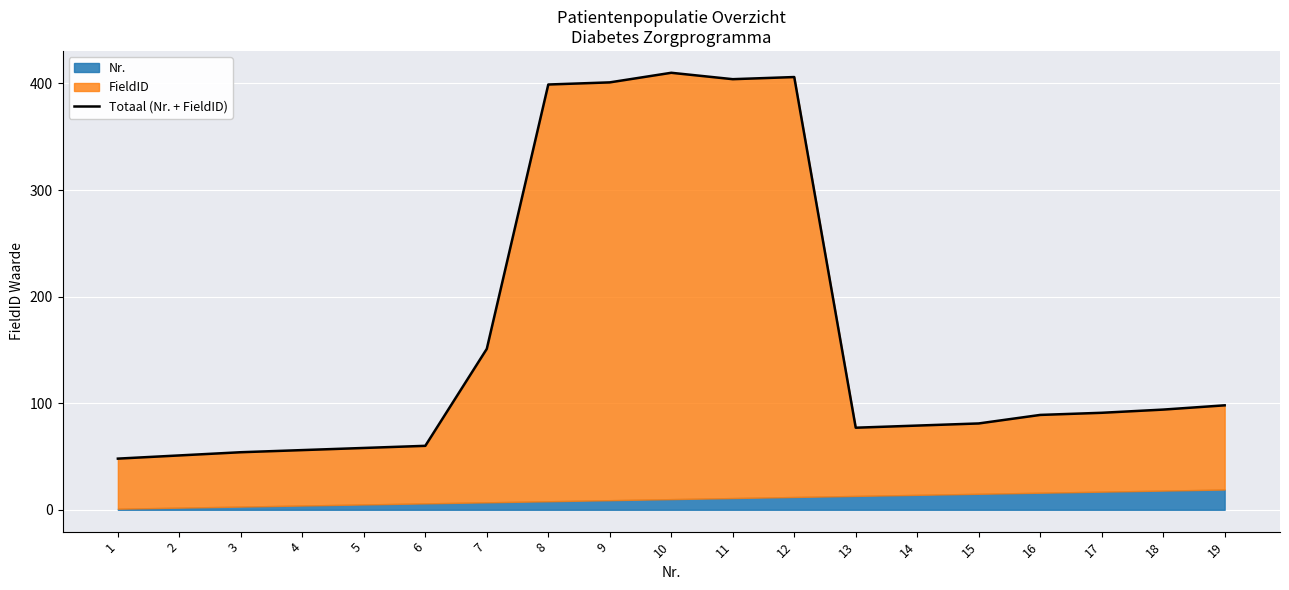

The value at 2 is 51. True or false?

True